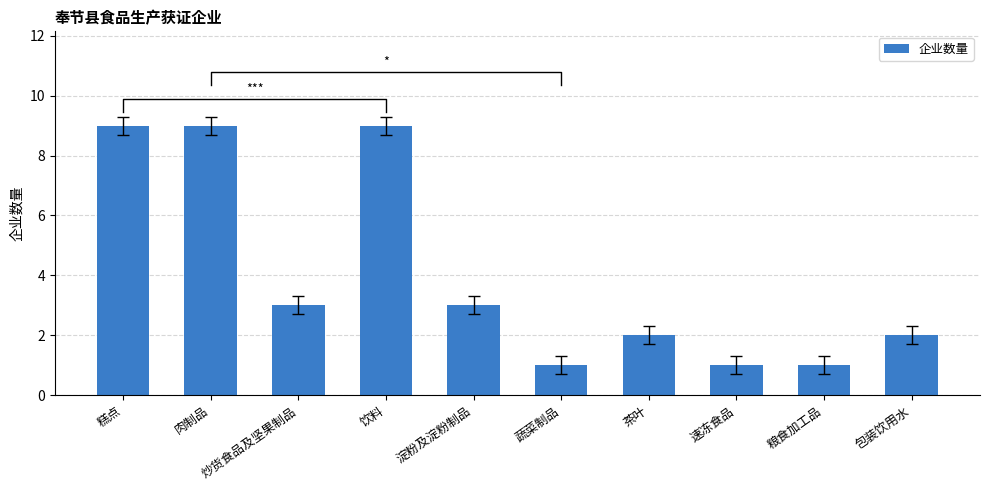

Which has a higher value, 肉制品 or 饮料?

肉制品